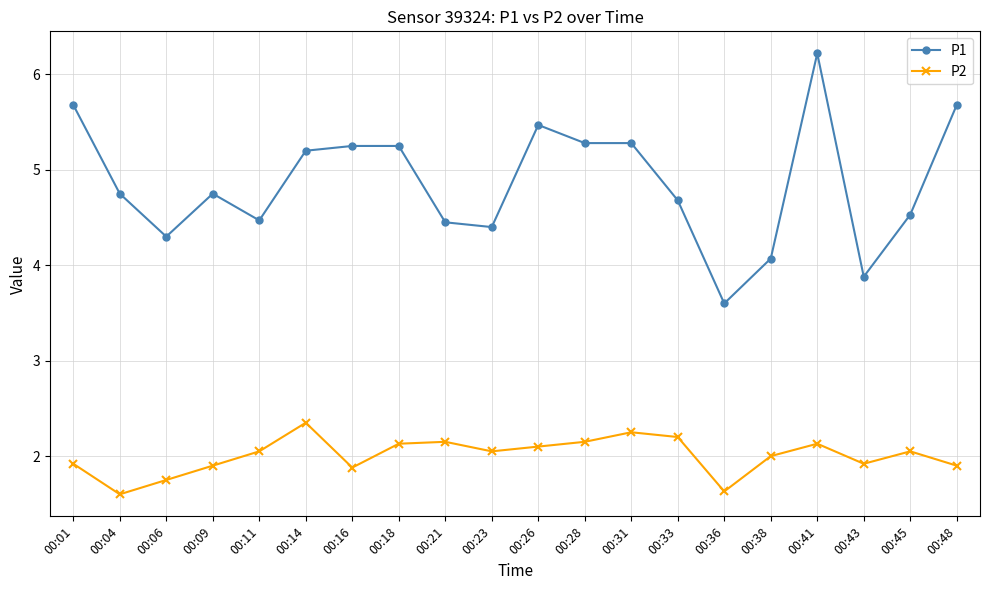

Which category has the highest value in the P1 series?

00:41